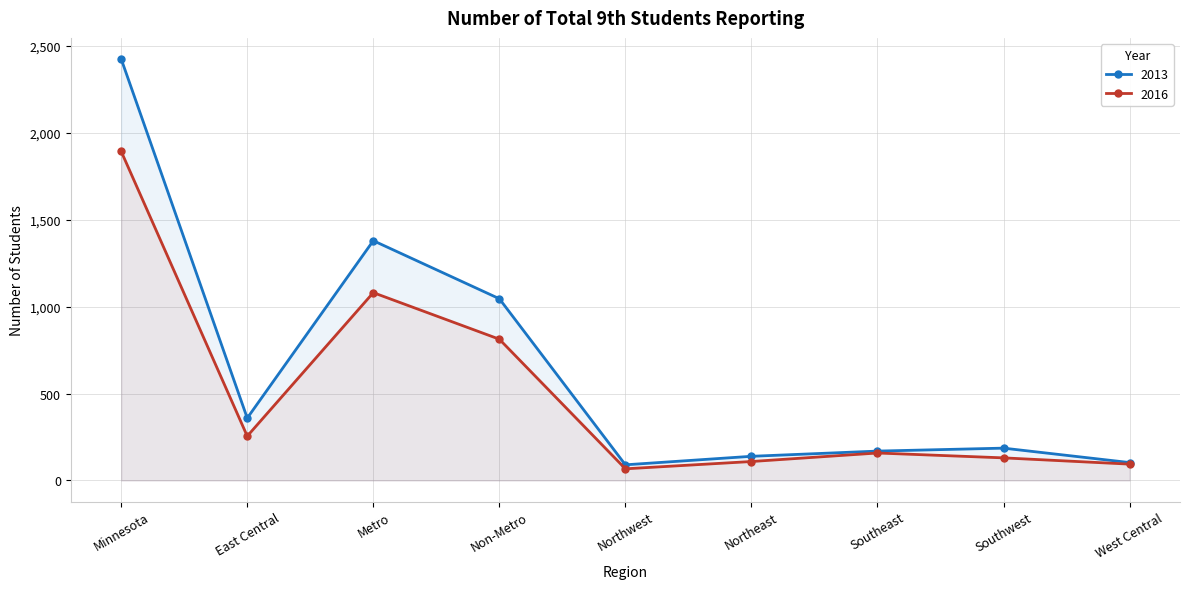

The 2016 series shows 272 at Southeast. True or false?

False